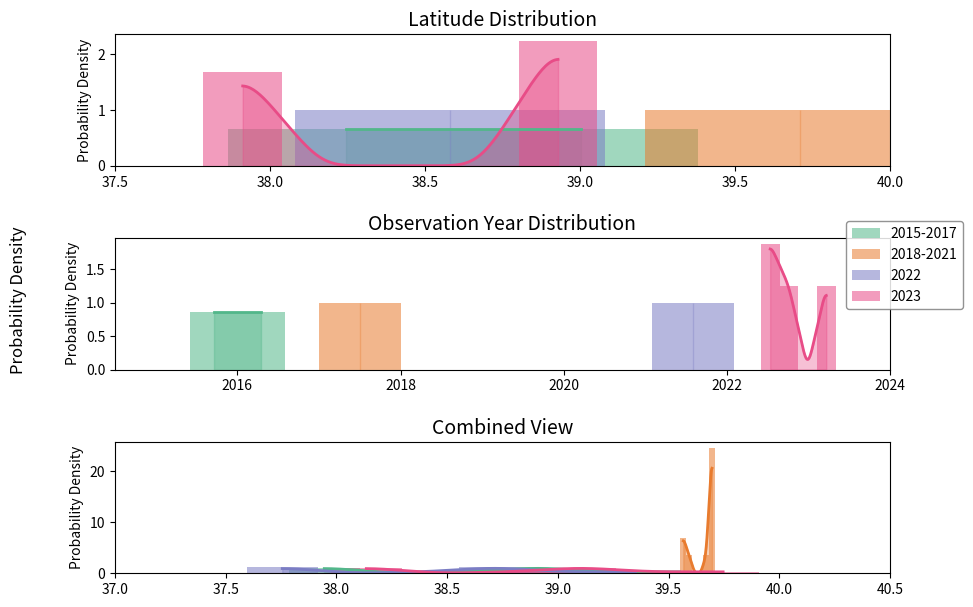

What is the spread (max minus min) of values at 38.5?

0.3